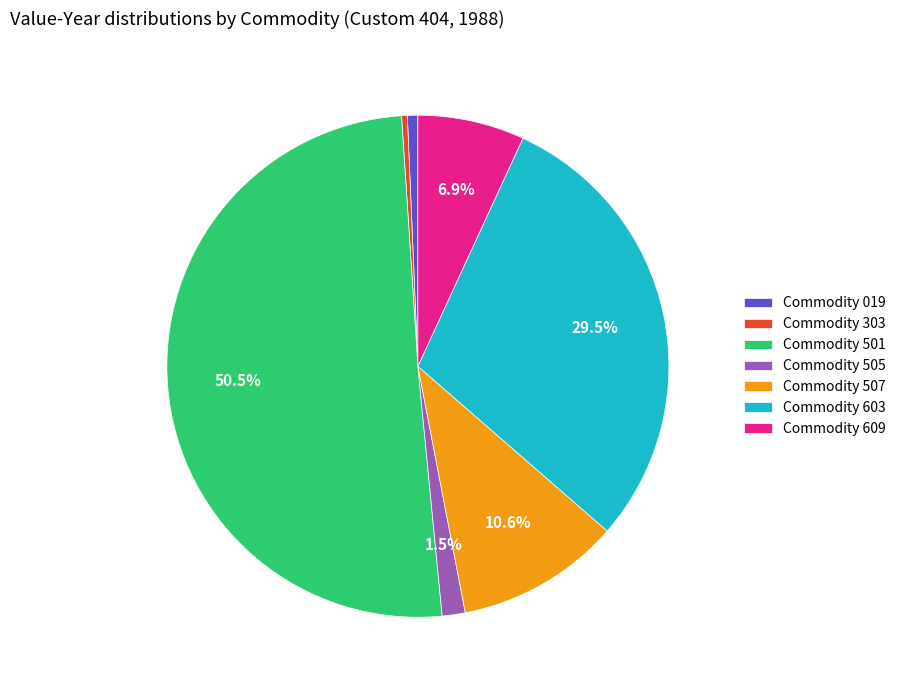

How many slices are in this pie chart?

7